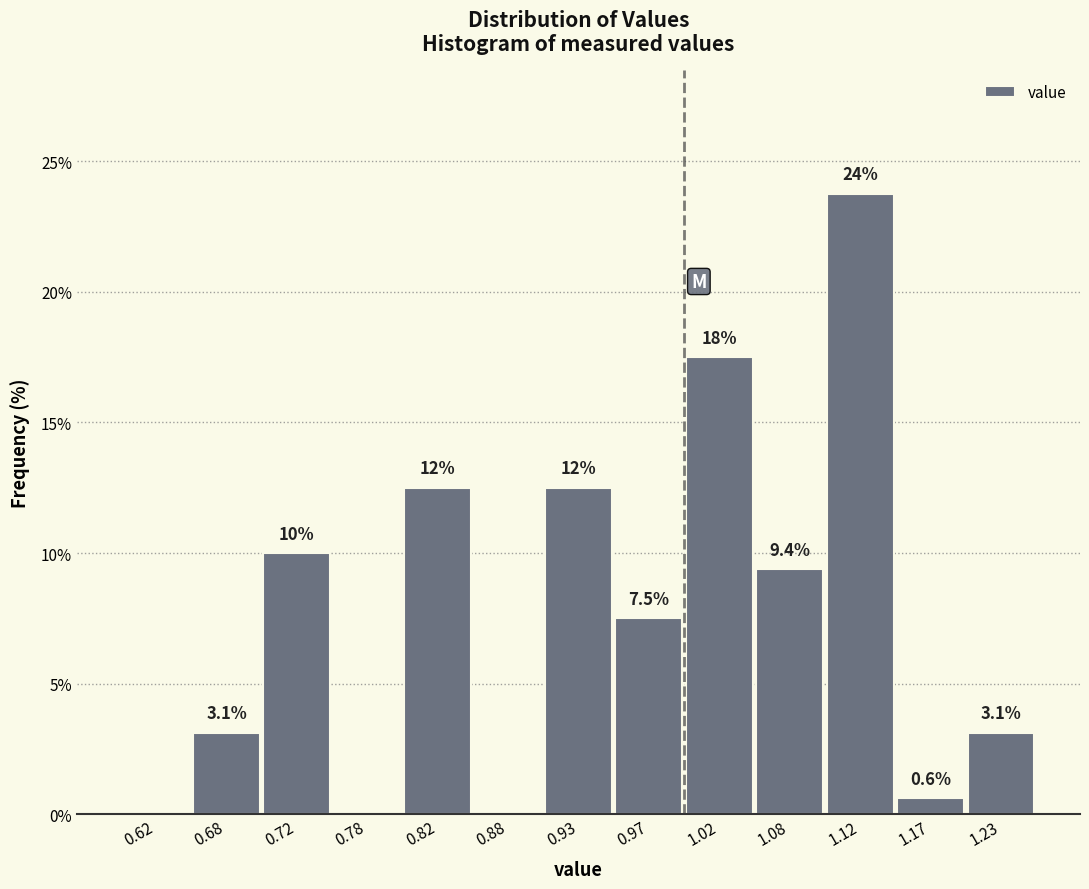

Which range on the x-axis has the tallest bar?

1.10 to 1.15